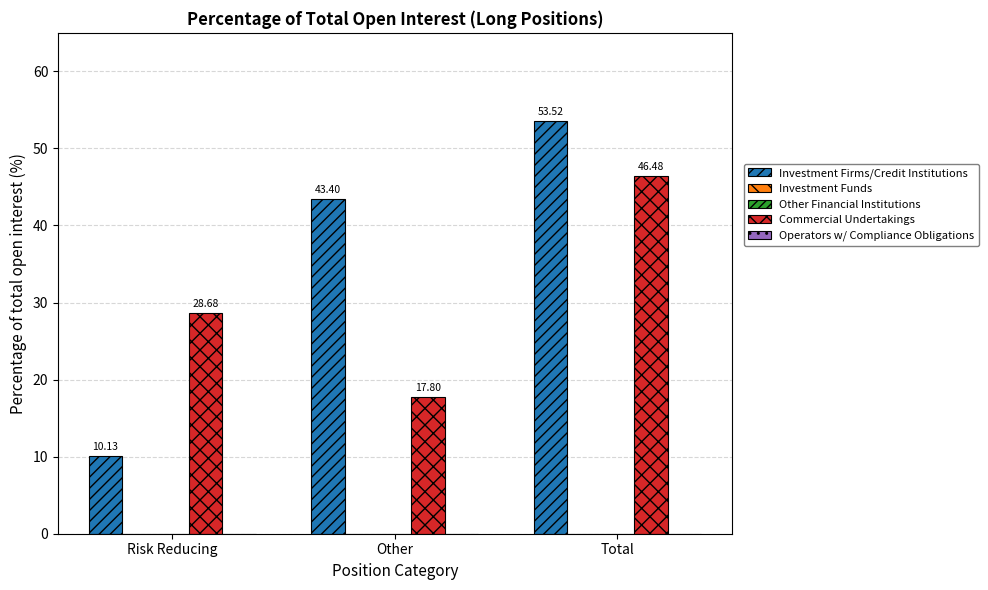

At which label is Investment Funds closest to 0?

Risk Reducing